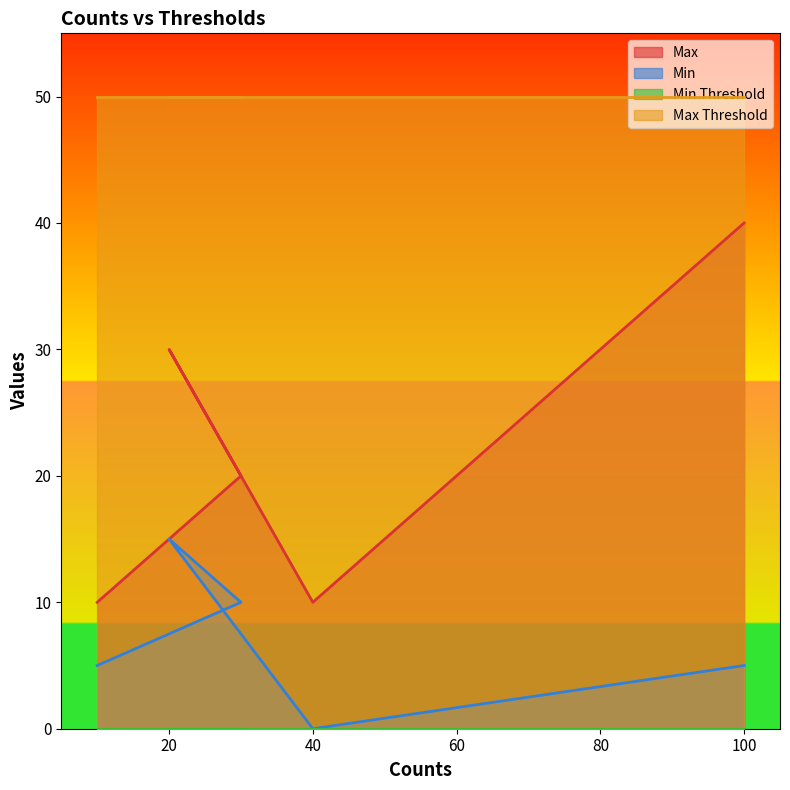

What is the greatest value displayed?

50